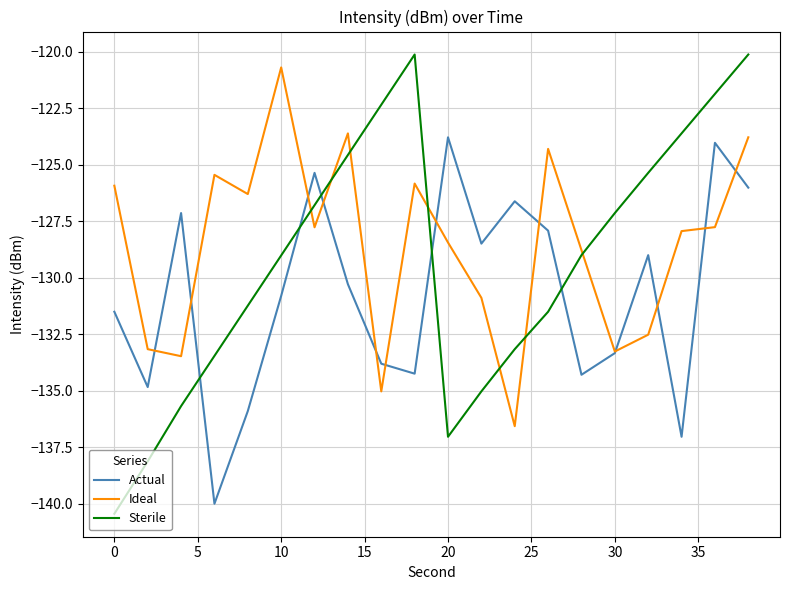

What is the difference between the second highest and minimum values in the Sterile series?

20.3